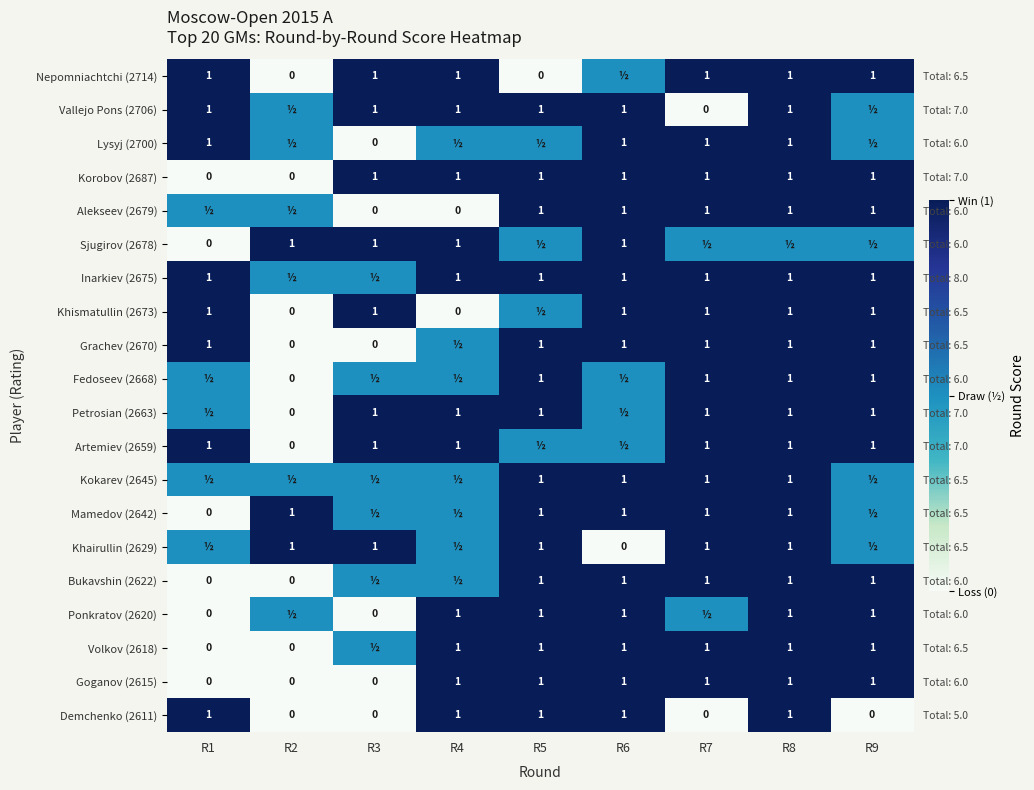

What is the average value of the Artemiev (2659) series?

0.8